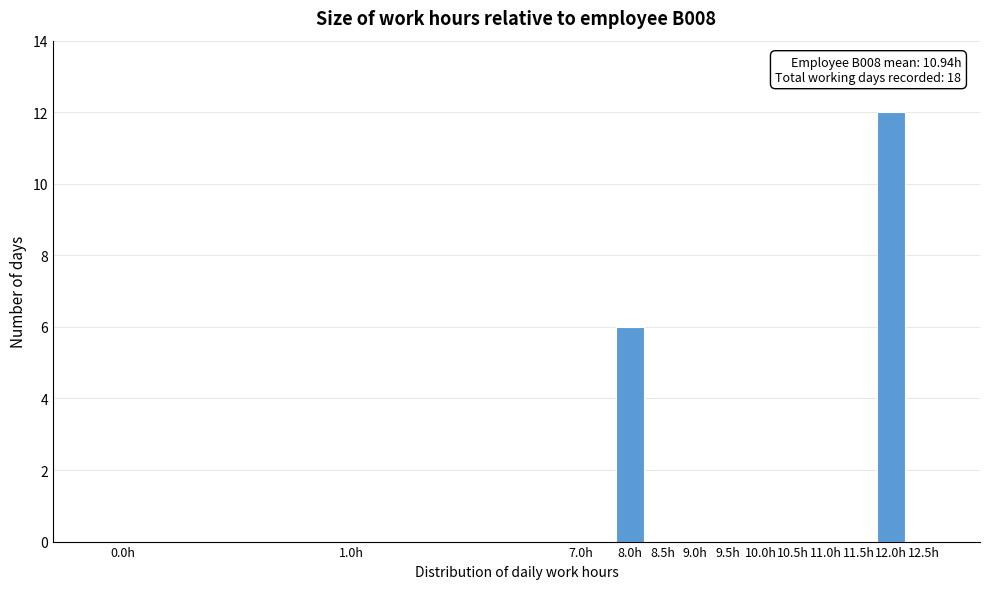

Reading right to left, list all the values displayed in this chart.

12.5h=0	12.0h=12	11.5h=0	11.0h=0	10.5h=0	10.0h=0	9.5h=0	9.0h=0	8.5h=0	8.0h=6	7.0h=0	1.0h=0	0.0h=0